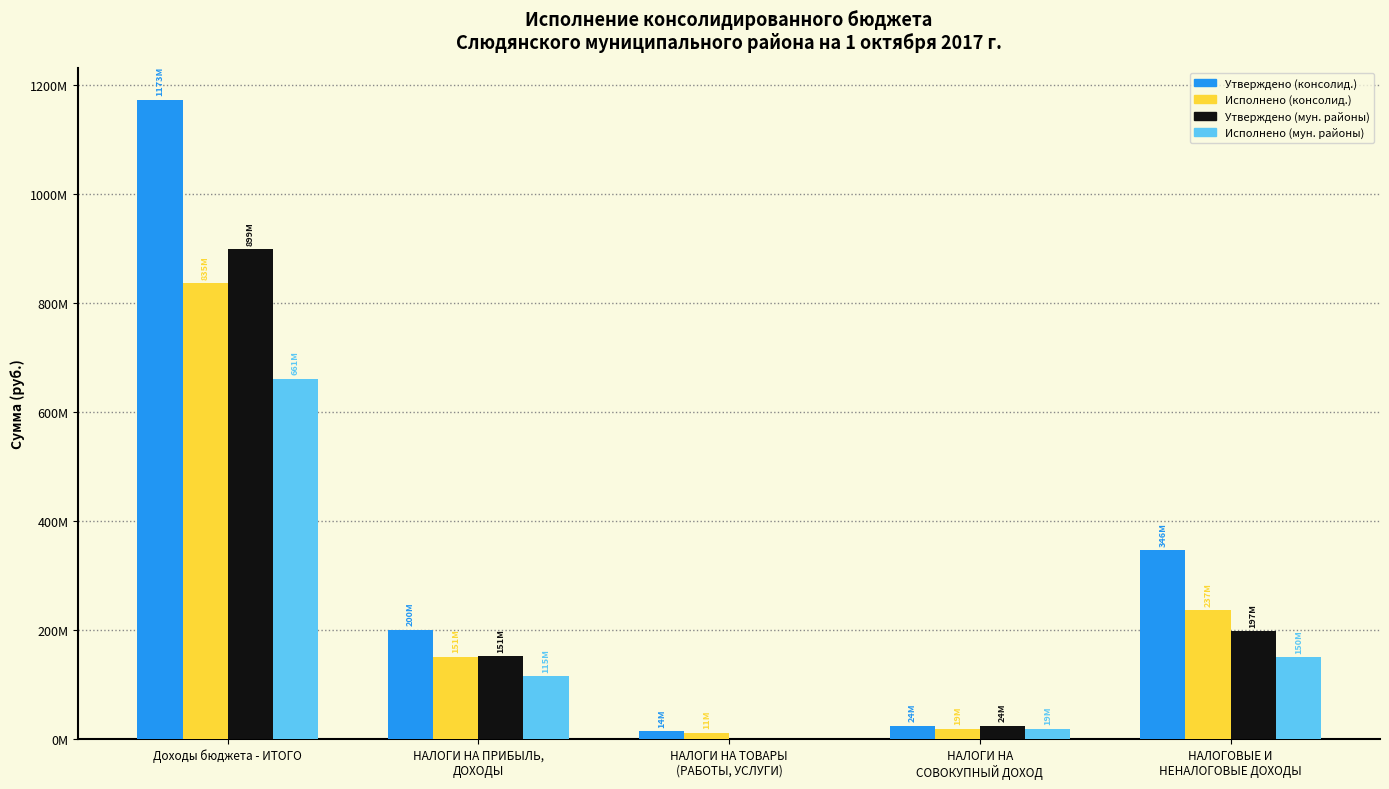

What are all the series names shown in the legend?

Утверждено (консолид.), Исполнено (консолид.), Утверждено (мун. районы), Исполнено (мун. районы)